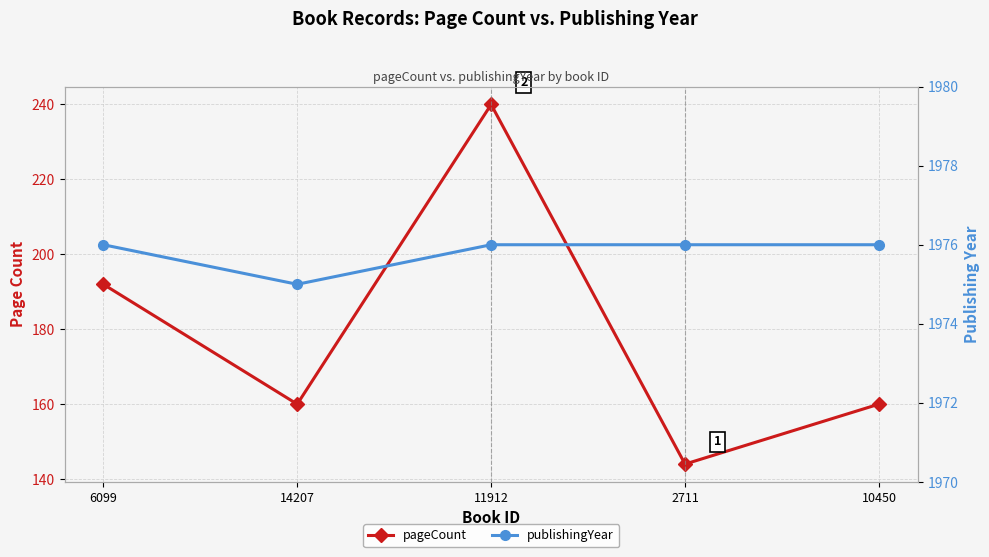

True or false: publishingYear has a value of 1976 at 2711.

True